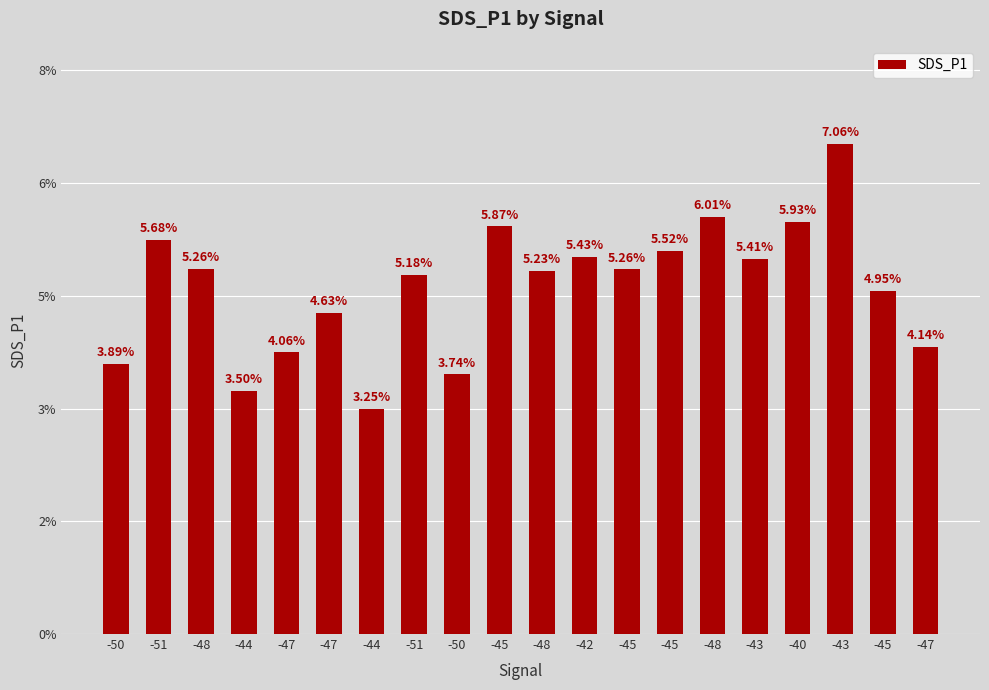

What is the ratio of the value at -42 to the value at -45?

1.1